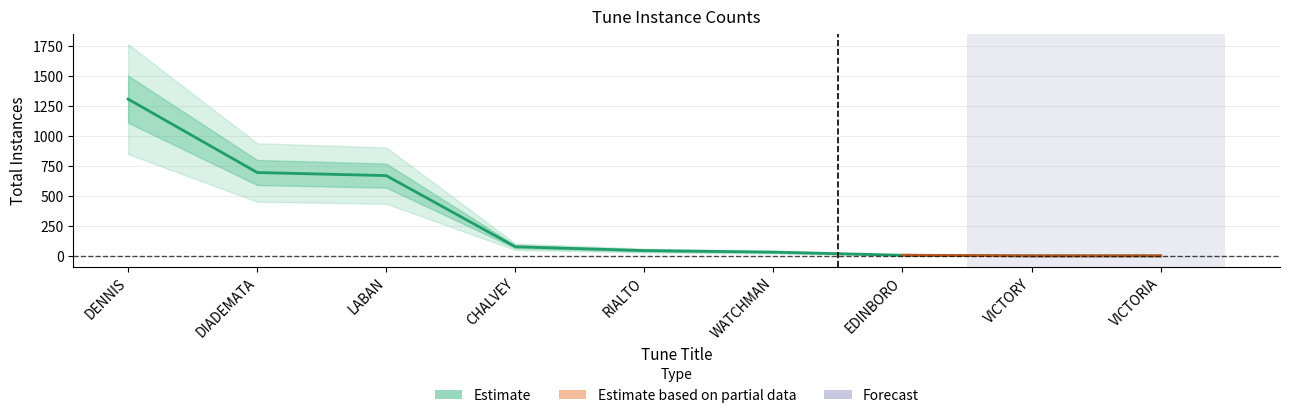

At which category does the chart reach its minimum across all series?

VICTORY